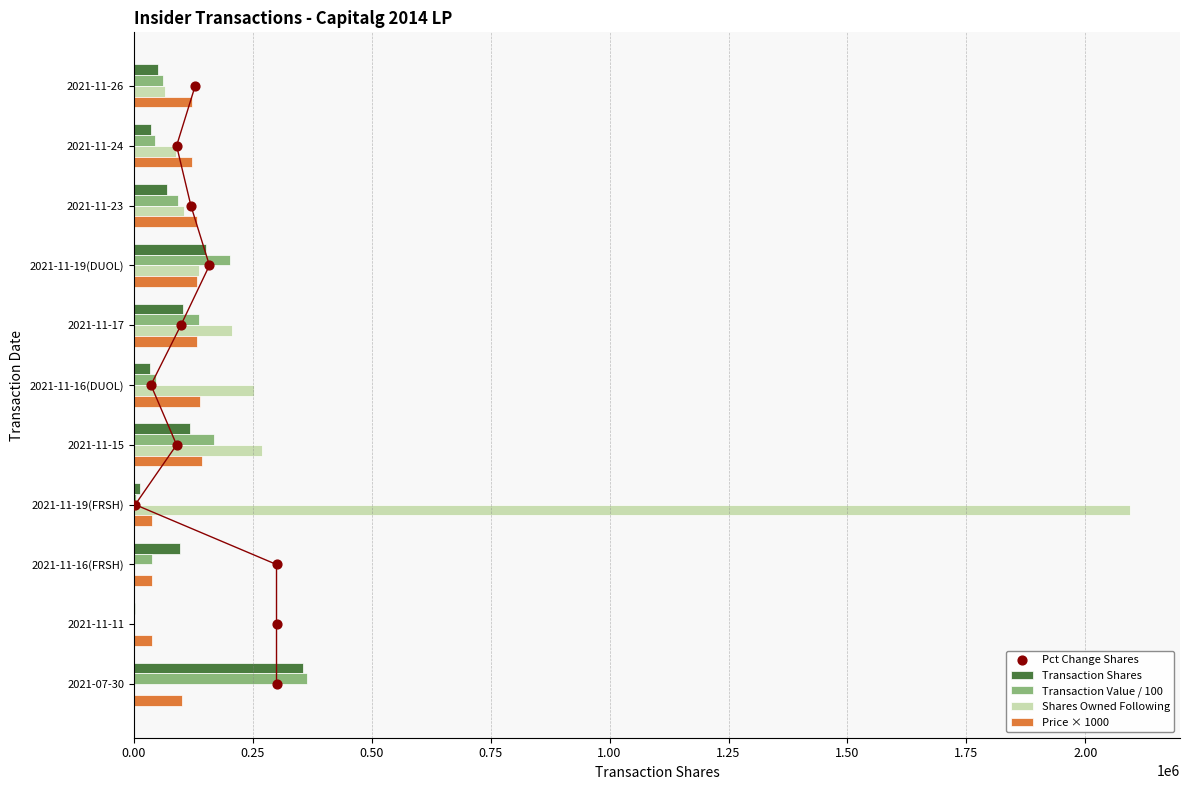

At how many categories does at least one series exceed 61448?

10